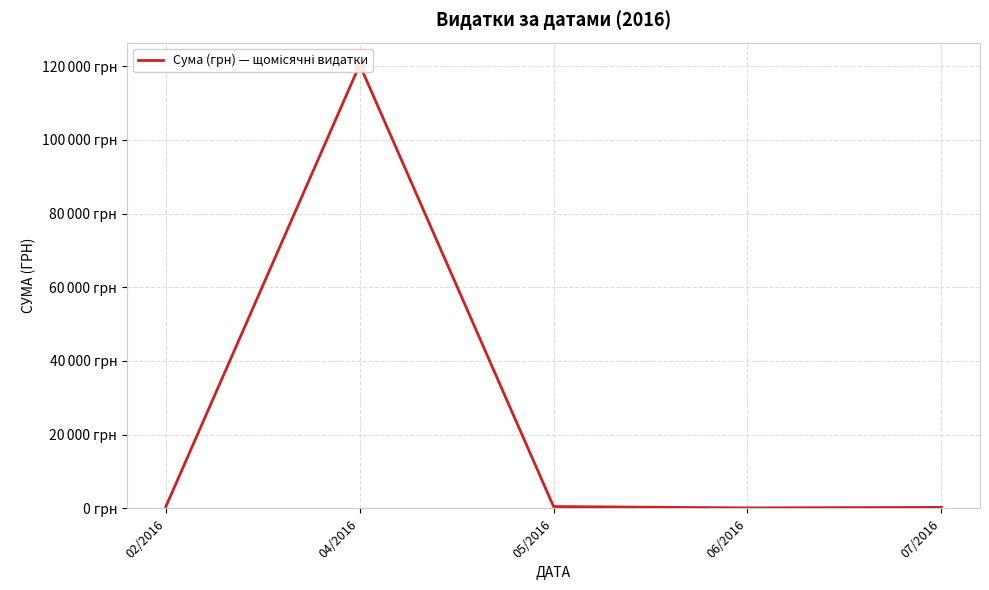

What is the ratio of the value at 07/2016 to the value at 06/2016?

2.0